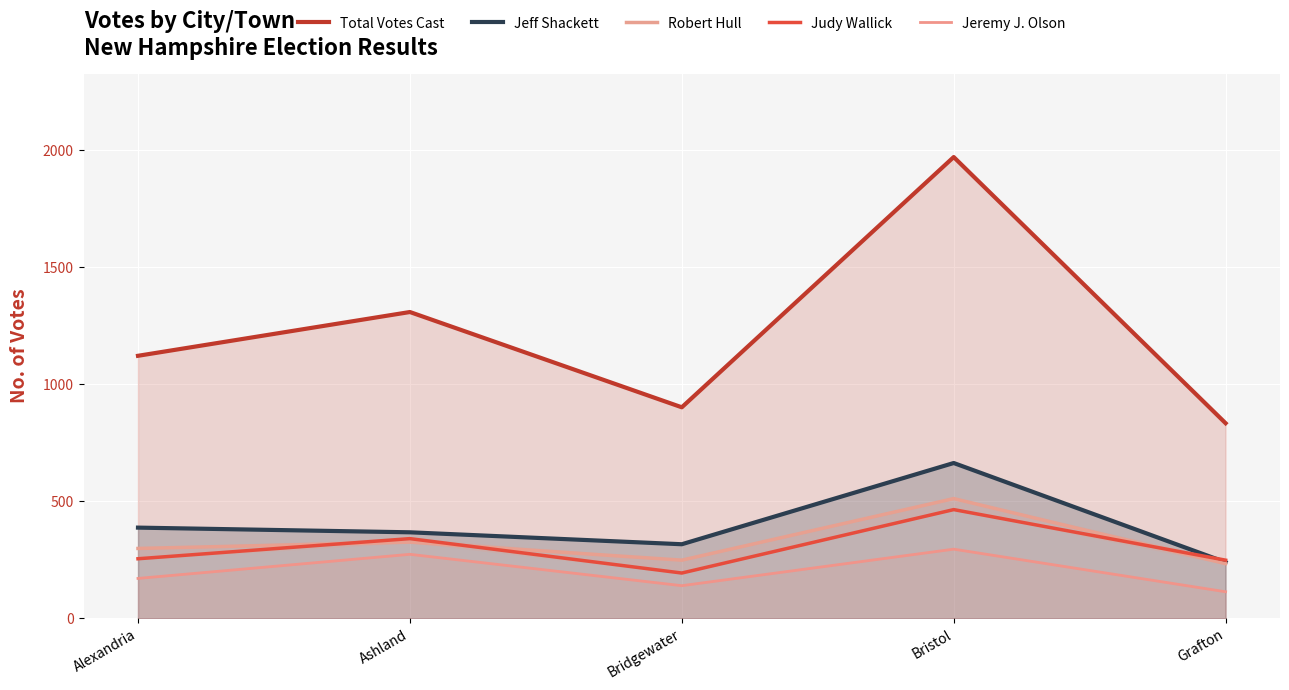

At which category does Jeff Shackett reach its first local valley?

Bridgewater